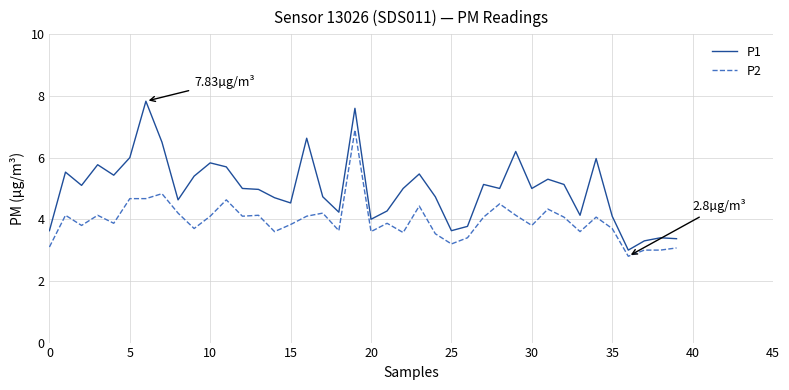

What is the difference between the maximum and minimum values in the P2 series?

4.1